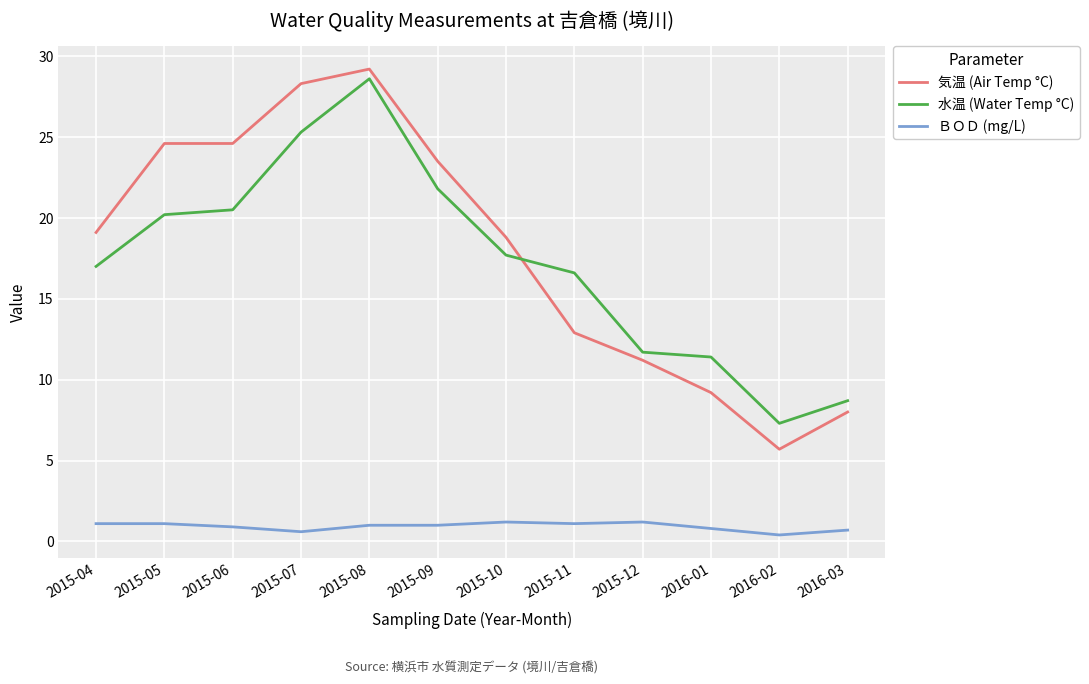

Read the ＢＯＤ (mg/L) value at 2016-03.

0.7